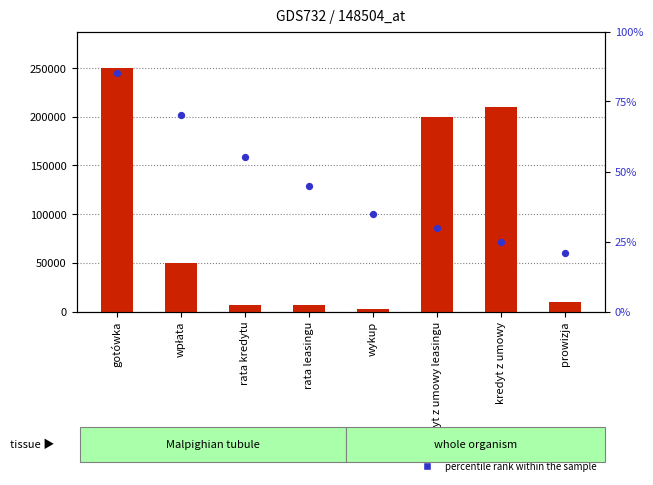

Is the value of percentile rank within the sample at rata kredytu greater than the value of count at rata leasingu?

No